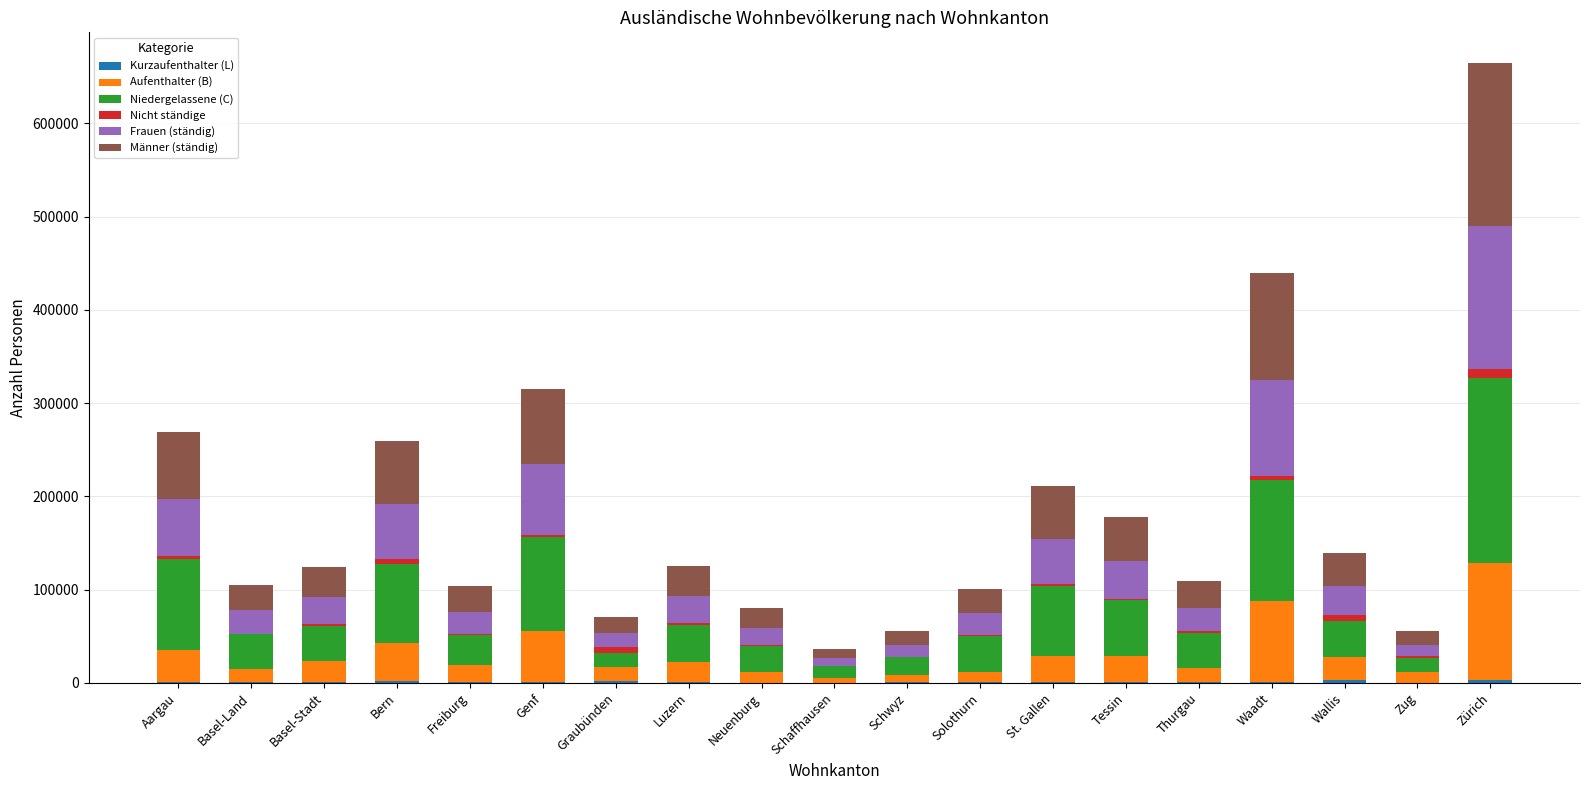

At which category is the sum across all series the highest?

Zürich